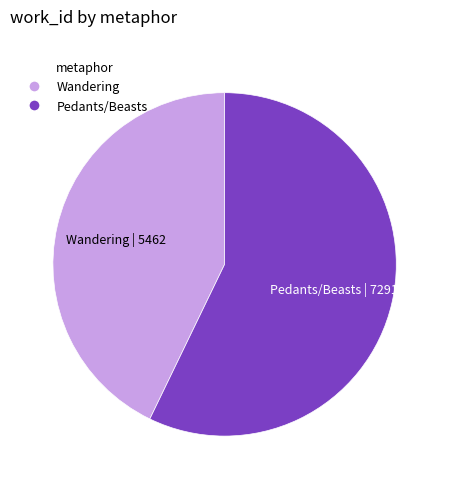

True or false: Pedants/Beasts accounts for 57% of the total.

True